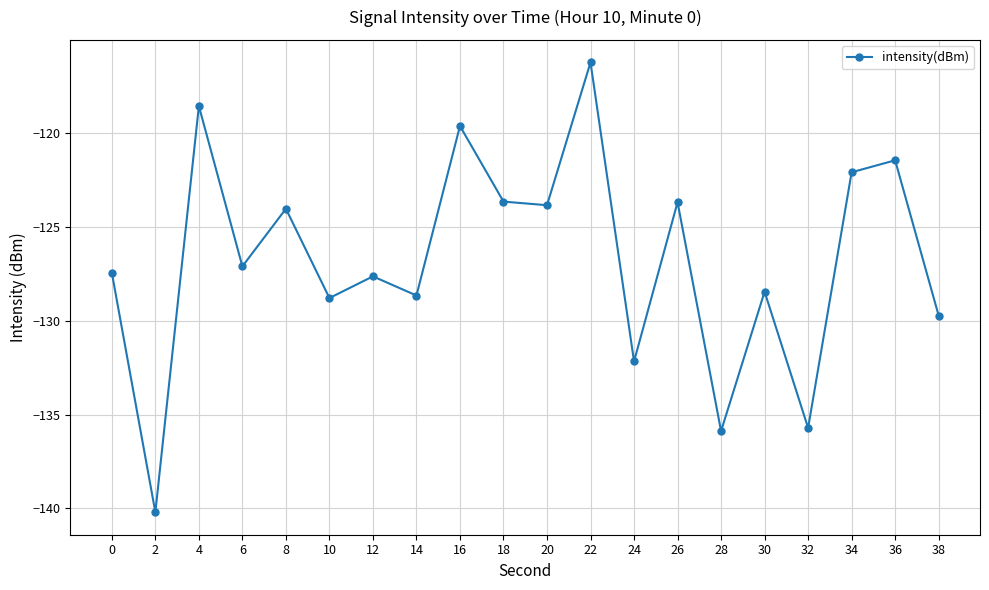

What is the change in value from 6 to 18?

+3.5